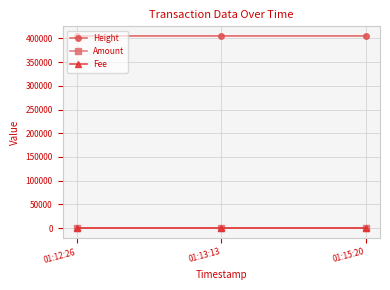

At which label is Amount closest to 1?

01:12:26